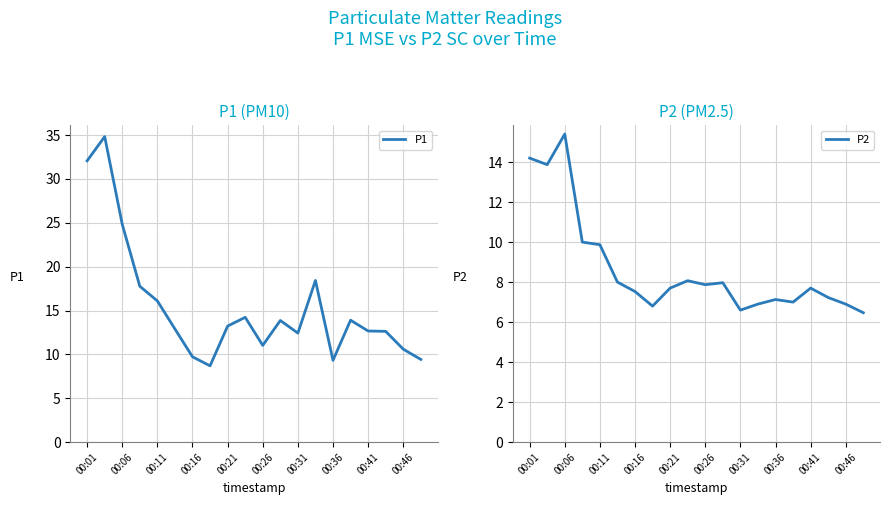

The P1 series shows 3.2 at 00:36. True or false?

False